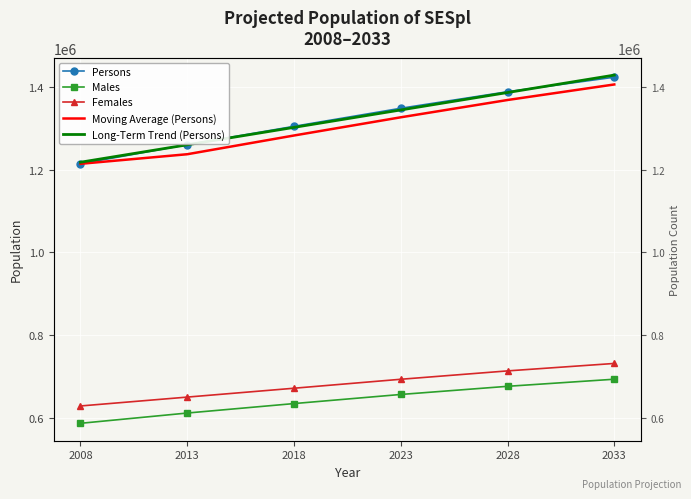

What is the difference between the maximum and minimum values in the Males series?

106690.0